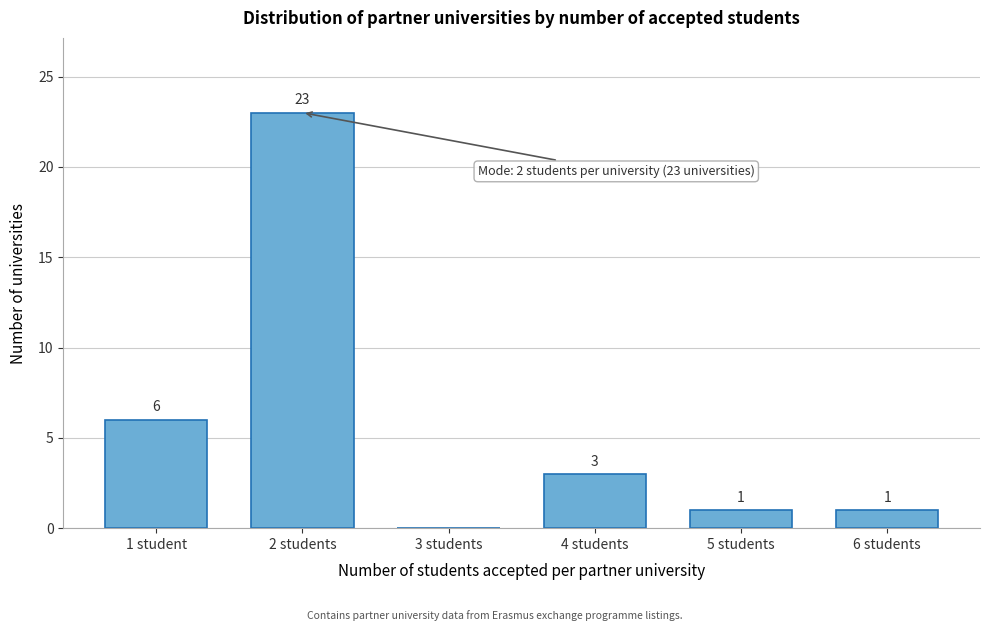

Reading left to right, transcribe all the data shown in this chart.

1 student=6	2 students=23	3 students=0	4 students=3	5 students=1	6 students=1